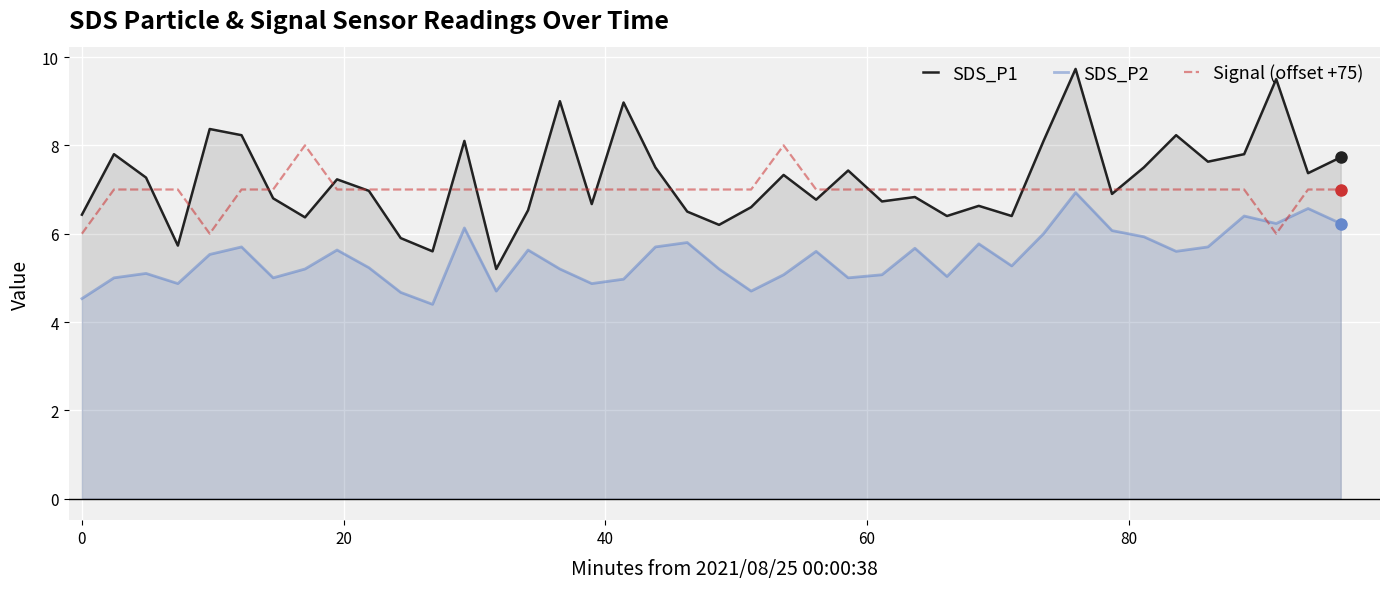

At which category does the chart reach its minimum across all series?

11